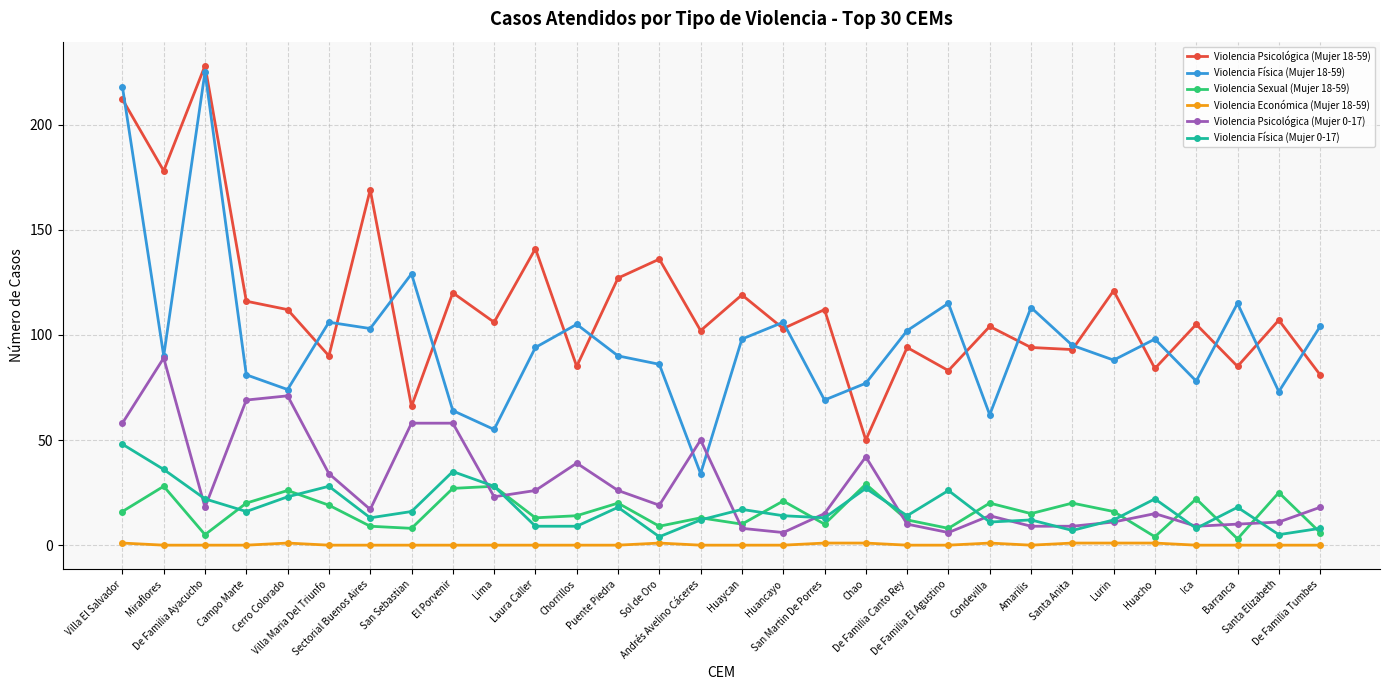

True or false: Violencia Física (Mujer 18-59) and Violencia Física (Mujer 0-17) intersect in this chart.

False